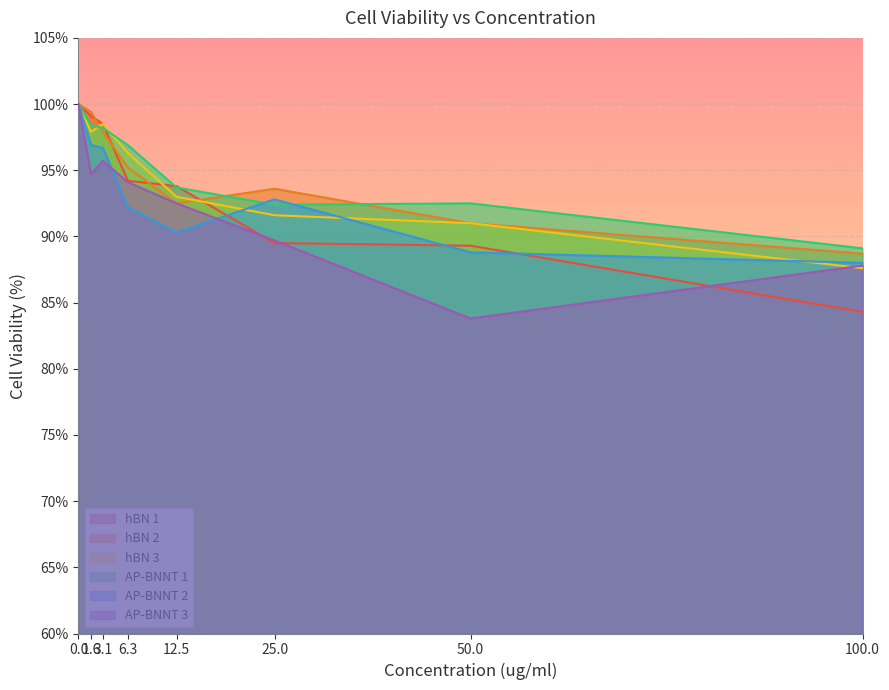

Where is AP-BNNT 3 nearest to the value 91?

25.0